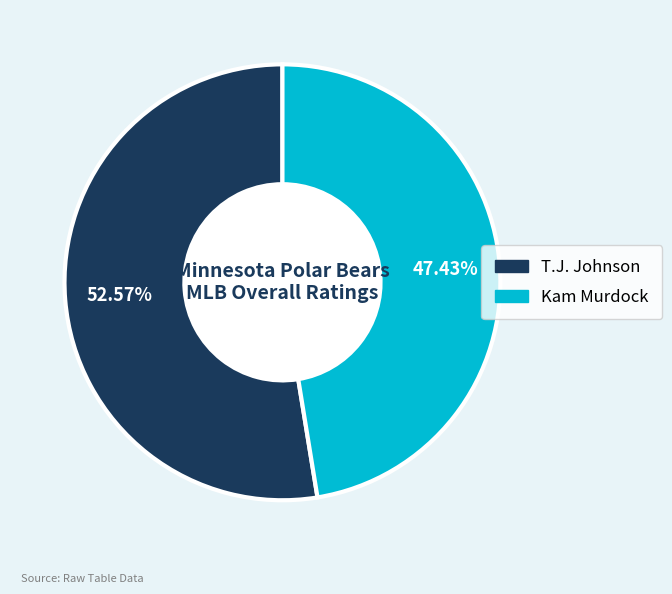

To the nearest percent, what portion does T.J. Johnson represent?

53%